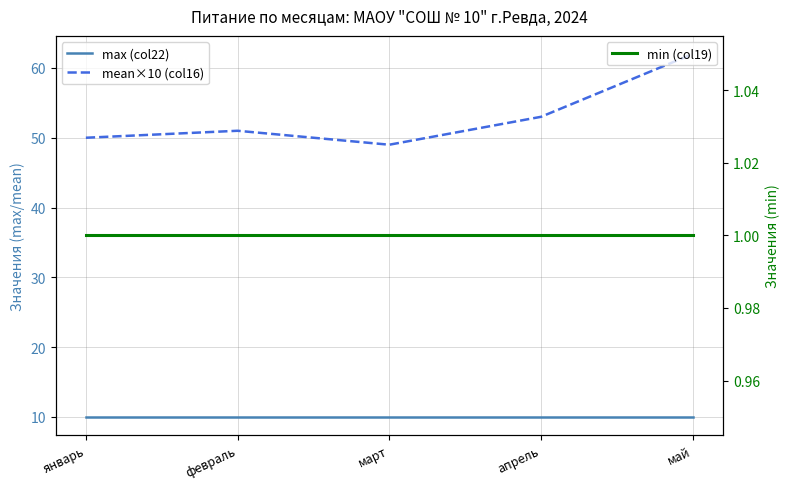

Rank the series at март from highest to lowest value.

mean×10 (col16), max (col22), min (col19)